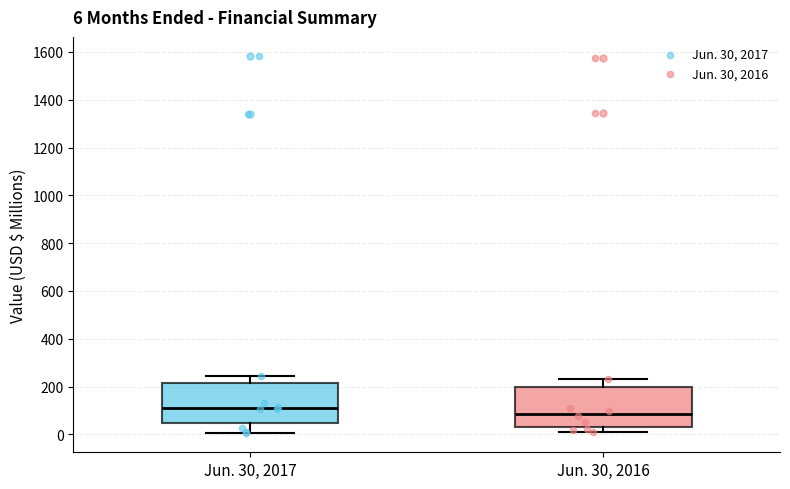

Which box's median line is the highest?

Jun. 30, 2017